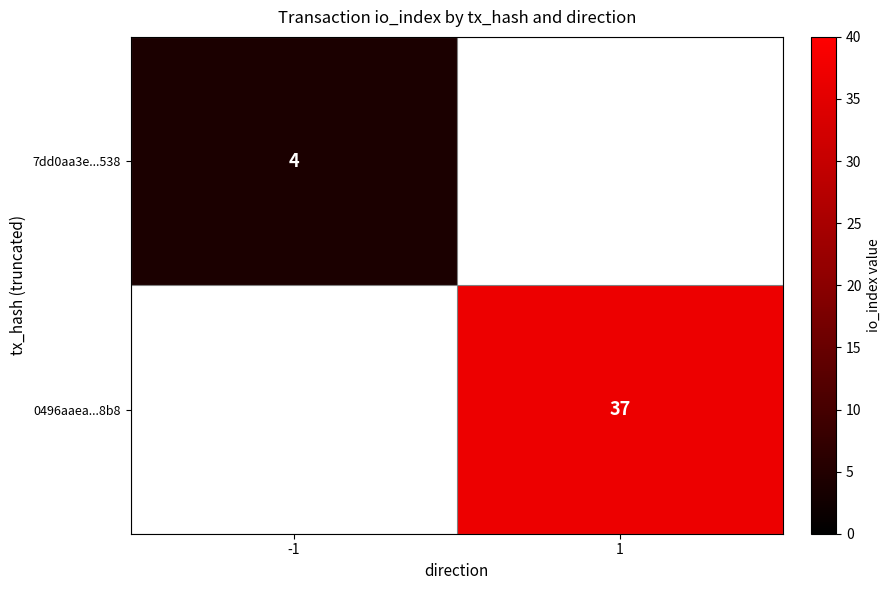

True or false: 7dd0aa3e...538 has a value of 4 at -1.

True